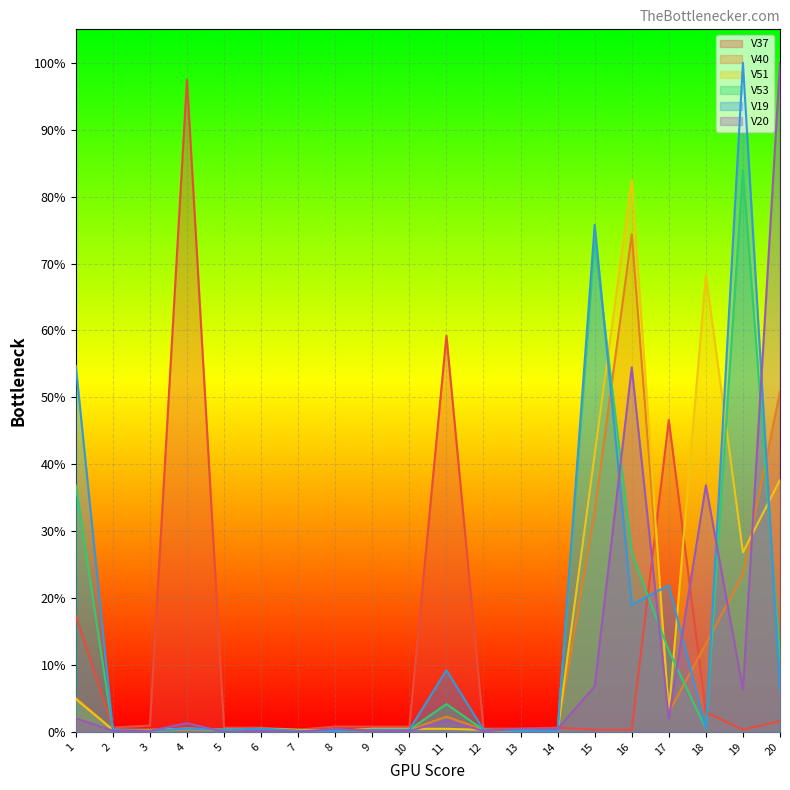

How many intersections are there between V40 and V19?

5